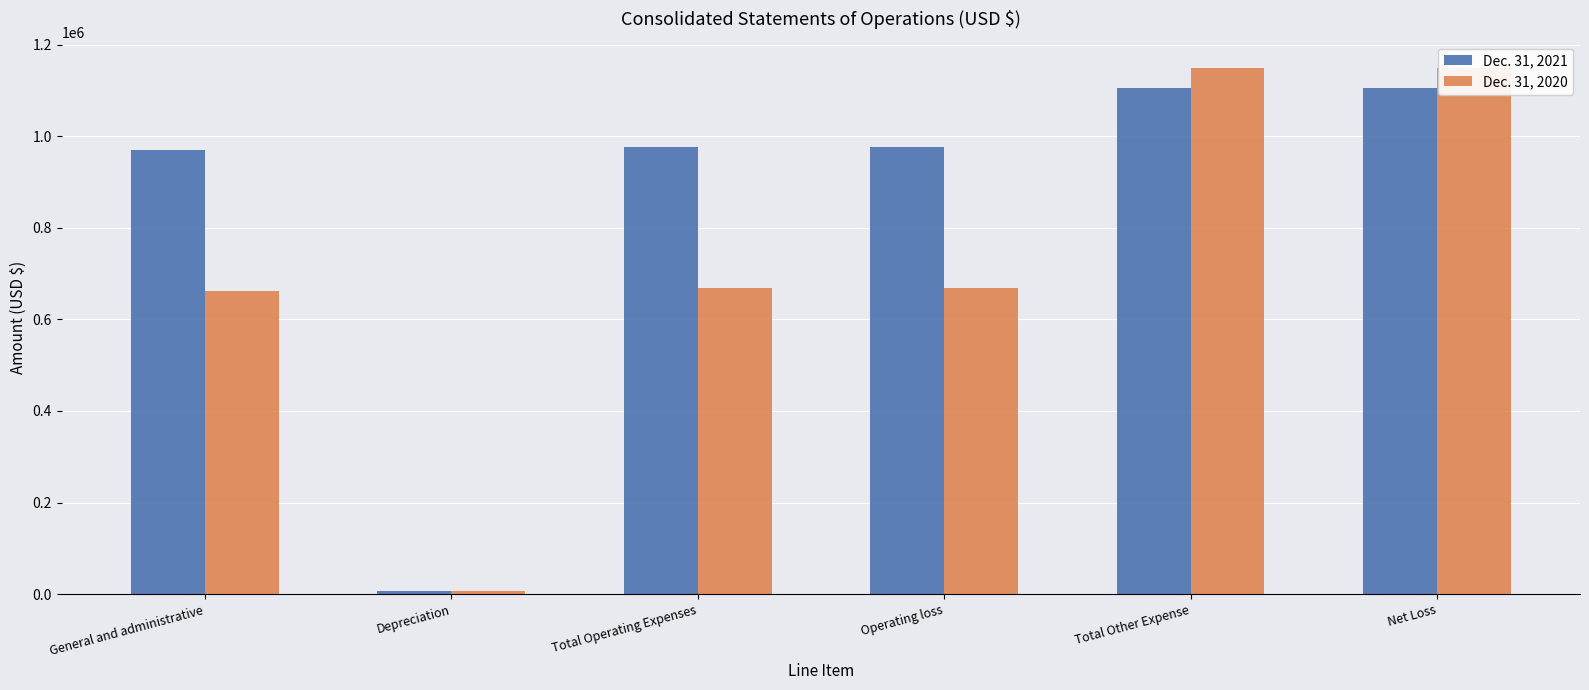

What is the lowest value of the Dec. 31, 2021 series?

6393